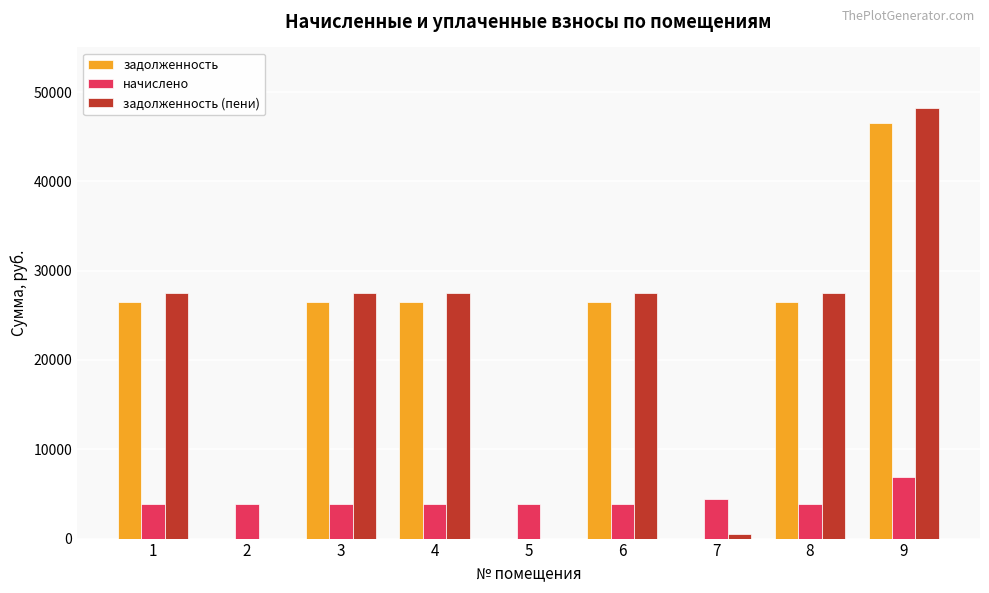

What value does the задолженность series have at 3?

26500.6